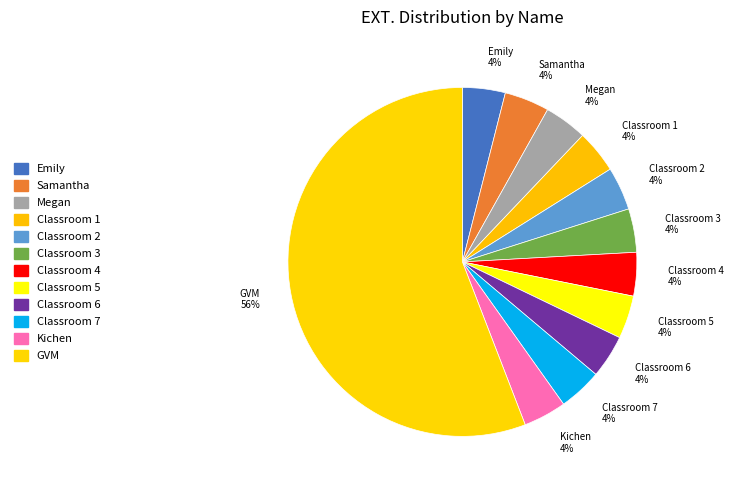

How many segments does this pie chart have?

12